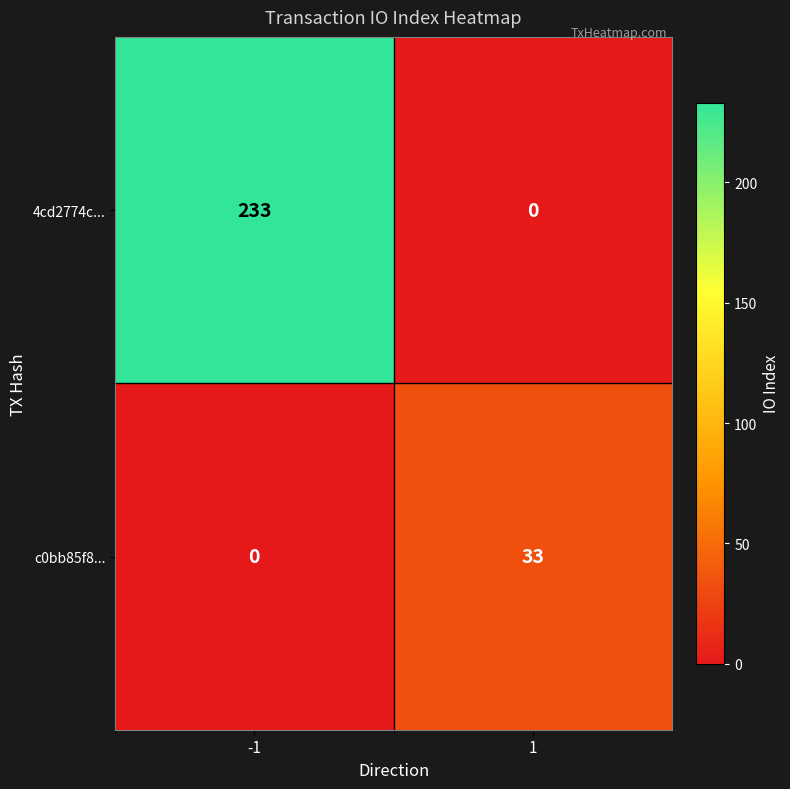

Reading left to right, transcribe all the data shown in this chart.

4cd2774c...: -1=233	1=0
c0bb85f8...: -1=0	1=33